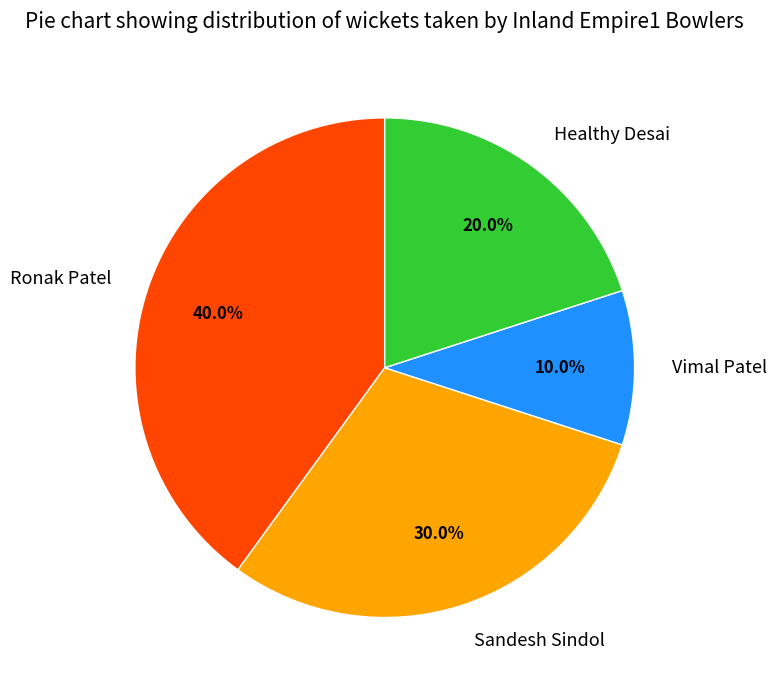

How many segments does this pie chart have?

4